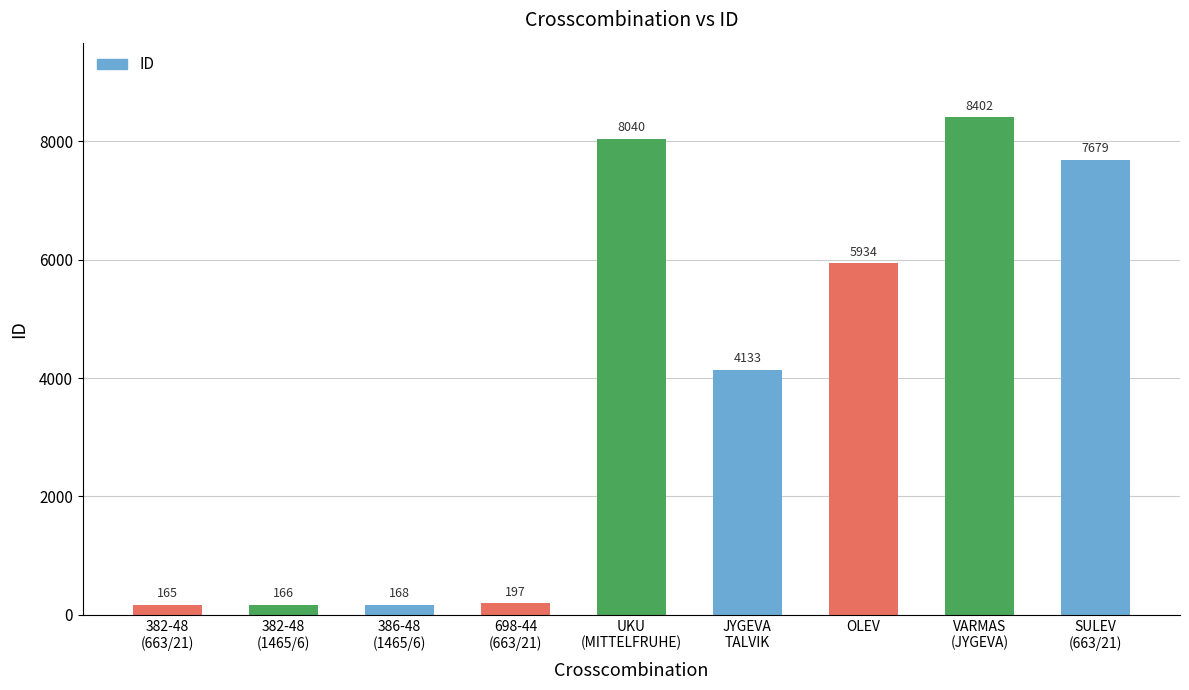

Reading left to right, what are all the values shown in this chart?

382-48
(663/21)=165	382-48
(1465/6)=166	386-48
(1465/6)=168	698-44
(663/21)=197	UKU
(MITTELFRUHE)=8040	JYGEVA
TALVIK=4133	OLEV=5934	VARMAS
(JYGEVA)=8402	SULEV
(663/21)=7679